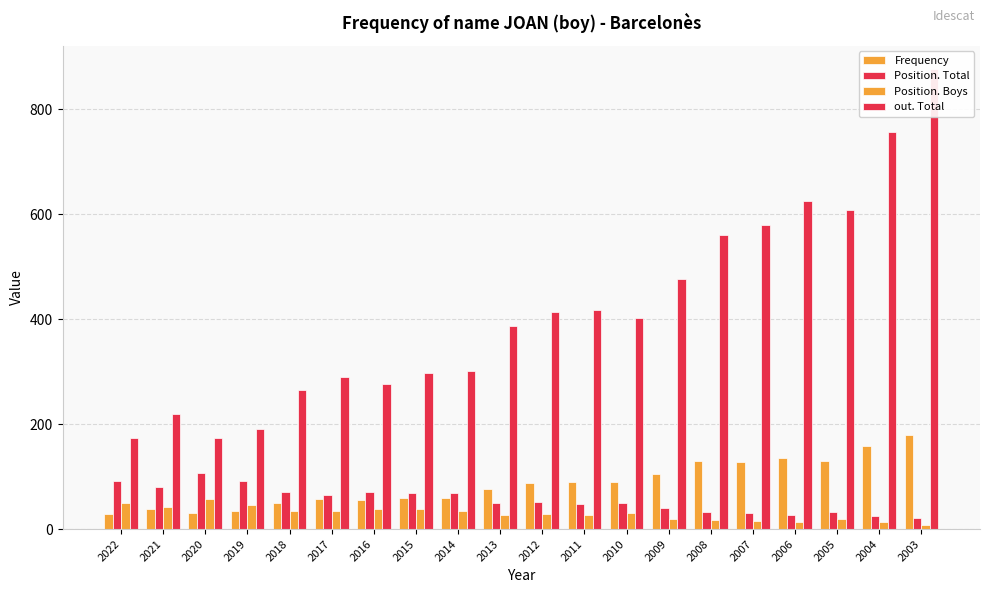

Where is Position. Total nearest to the value 63?

2017